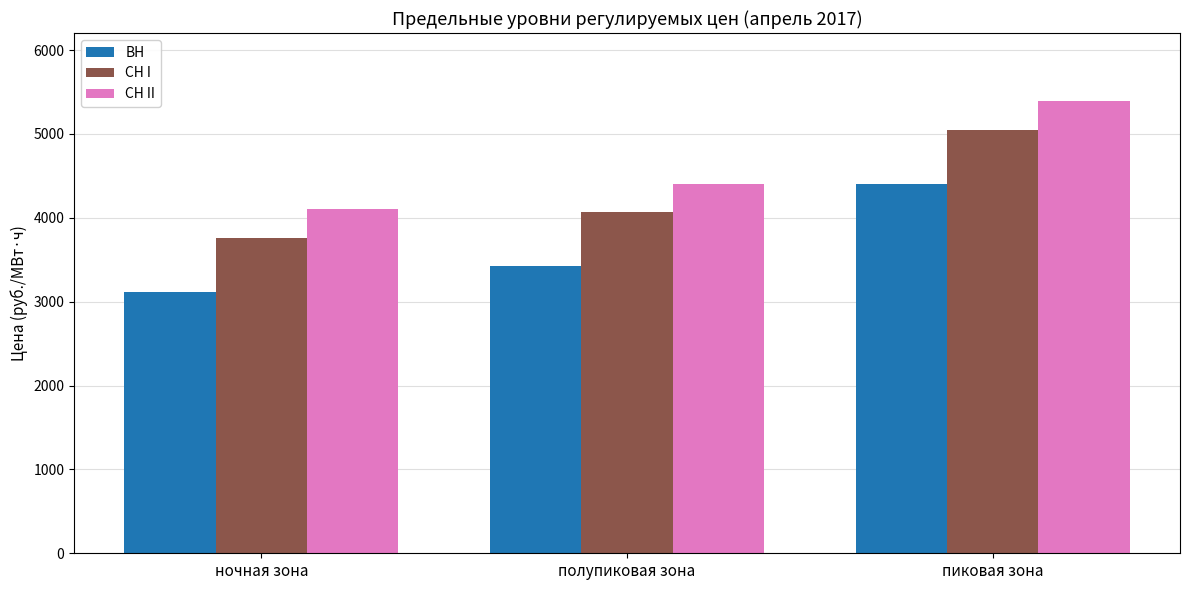

Is it true that СН II equals 6875.0 at полупиковая зона?

False